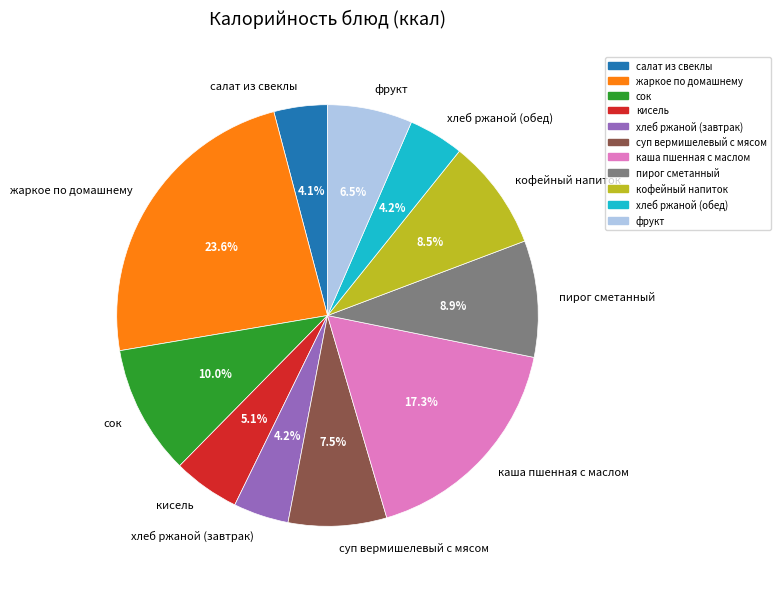

What is the total percentage of хлеб ржаной (обед) and сок?

14.2%